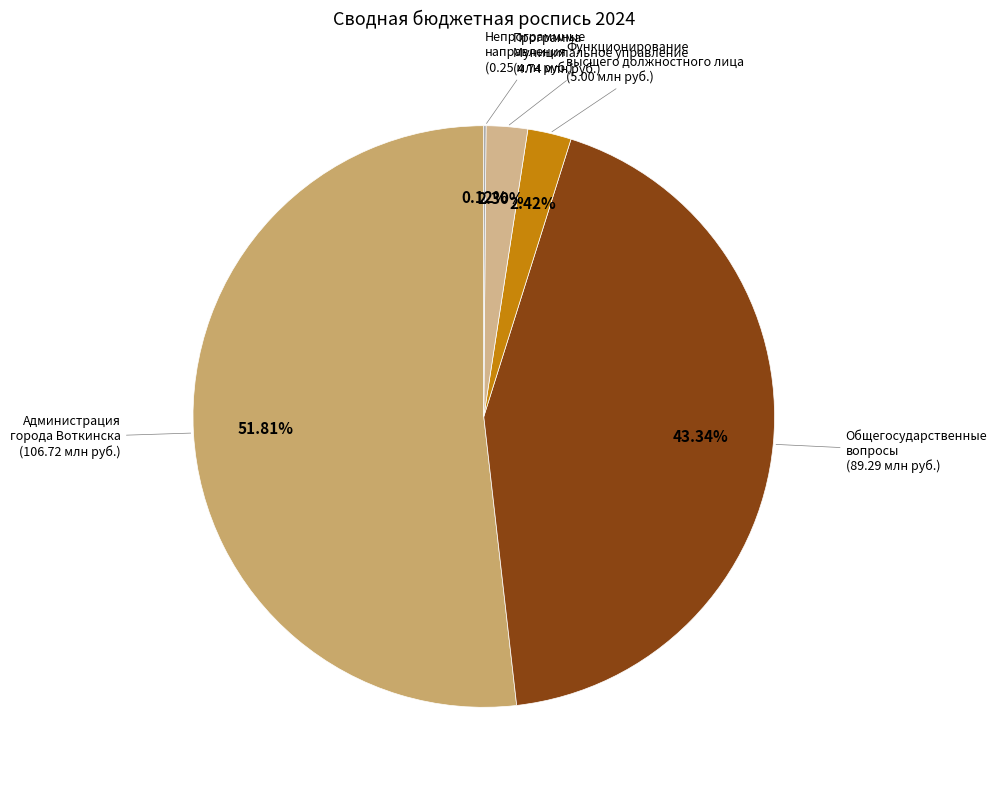

Between Администрация города Воткинска and Общегосударственные вопросы, which is larger?

Администрация города Воткинска